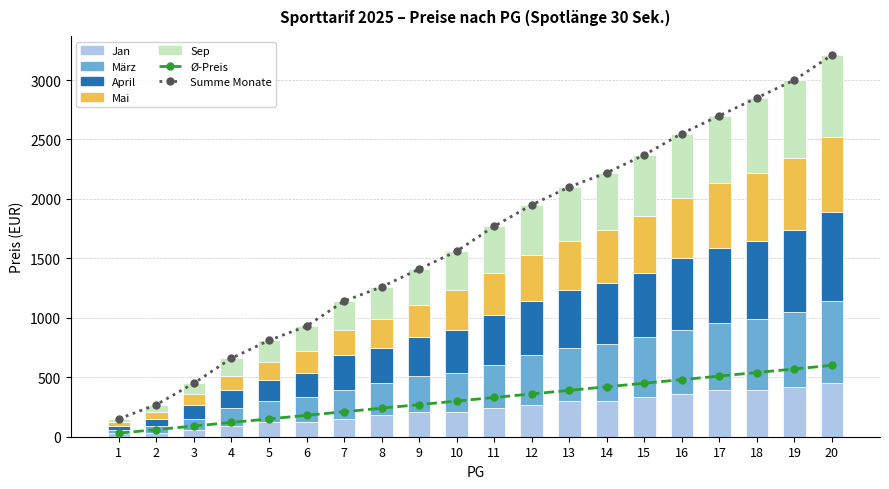

Rank the categories by Ø-Preis value from highest to lowest.

20, 19, 18, 17, 16, 15, 14, 13, 12, 11, 10, 9, 8, 7, 6, 5, 4, 3, 2, 1